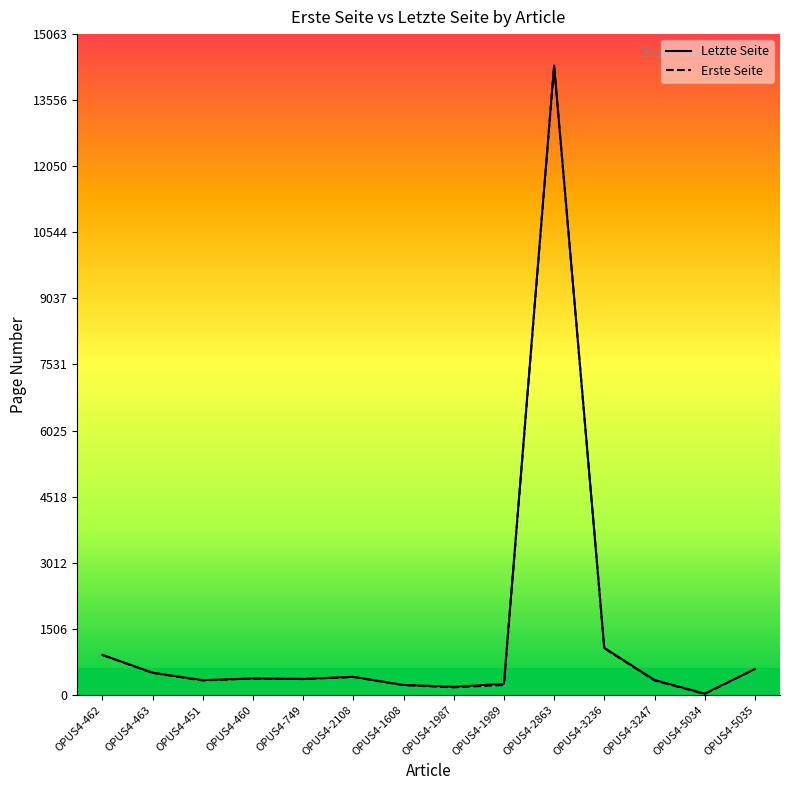

What is the difference between the highest and lowest values at OPUS4-460?

1